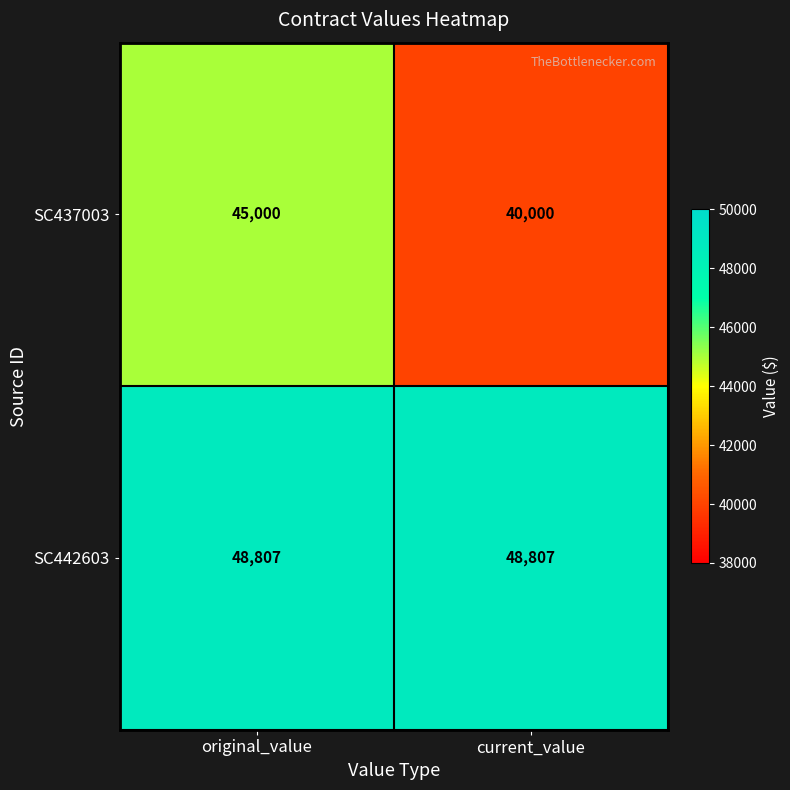

List the series in order of their overall mean, lowest first.

SC437003, SC442603